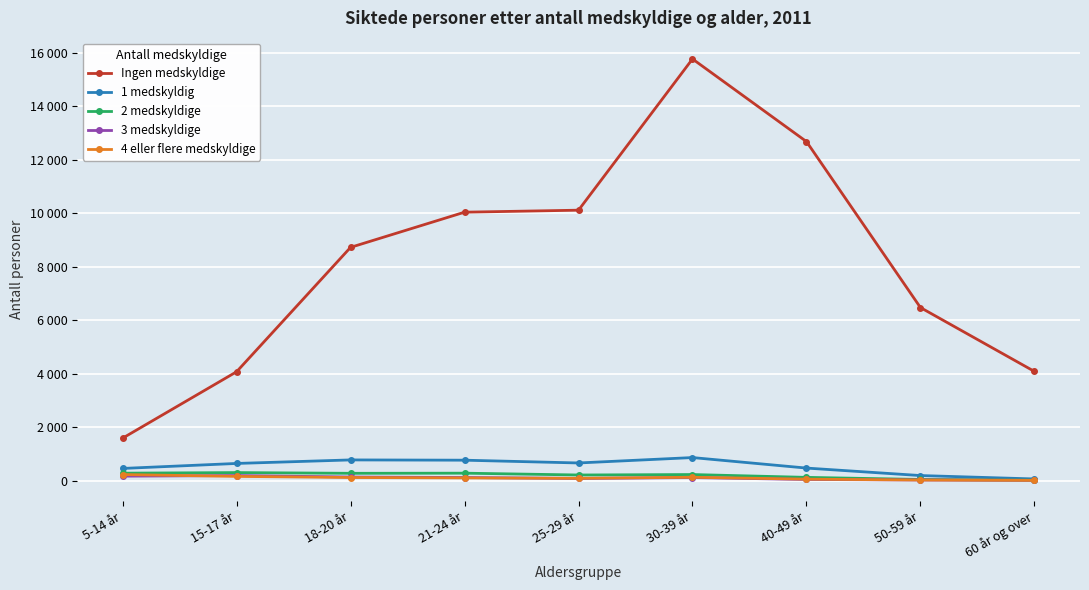

Which series has the largest range (max minus min)?

Ingen medskyldige